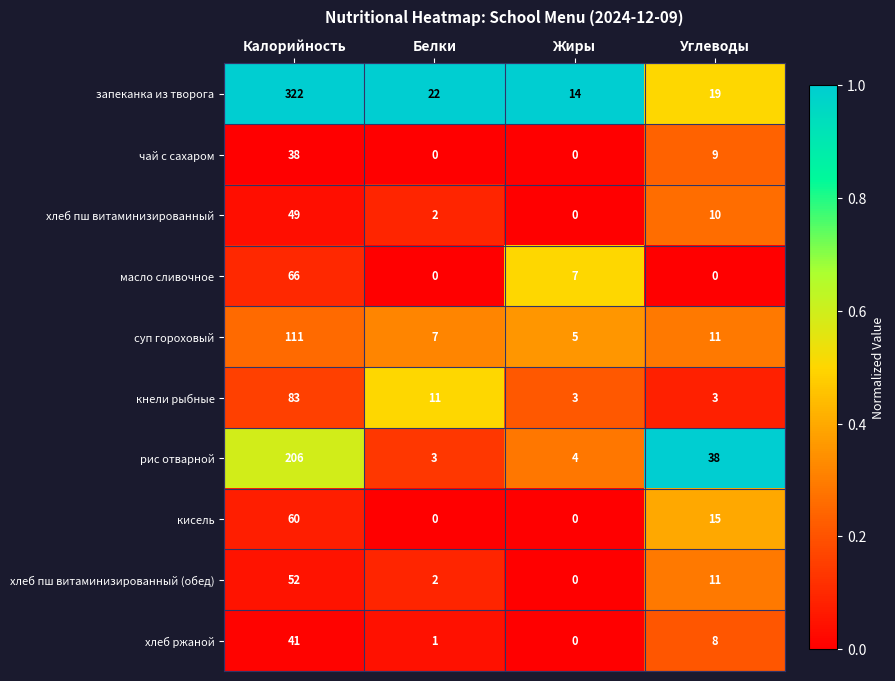

The кисель series shows 0 at Белки. True or false?

True